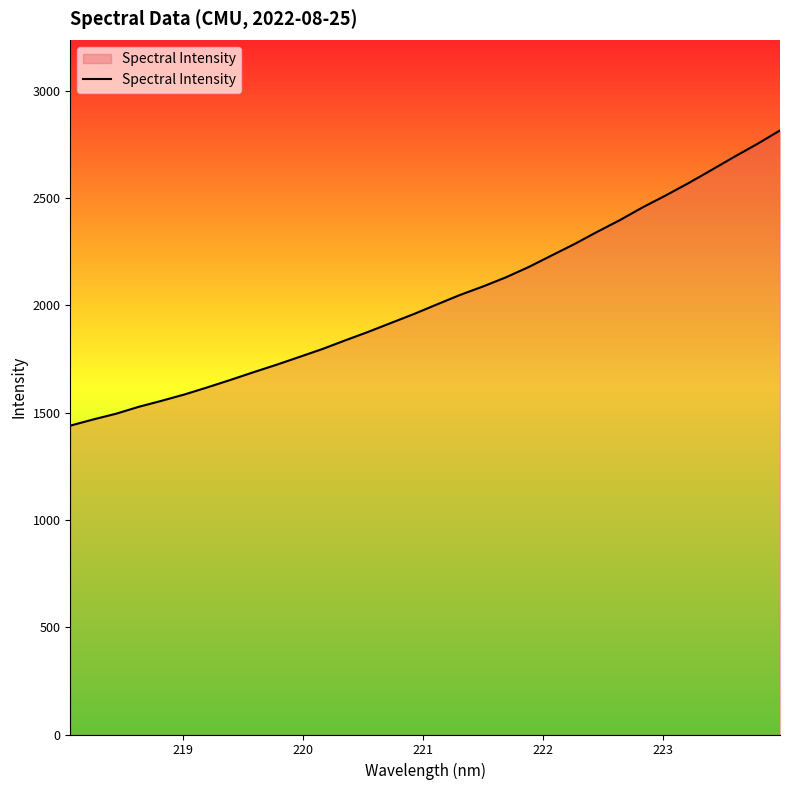

What is the maximum value shown in the chart?

2814.0